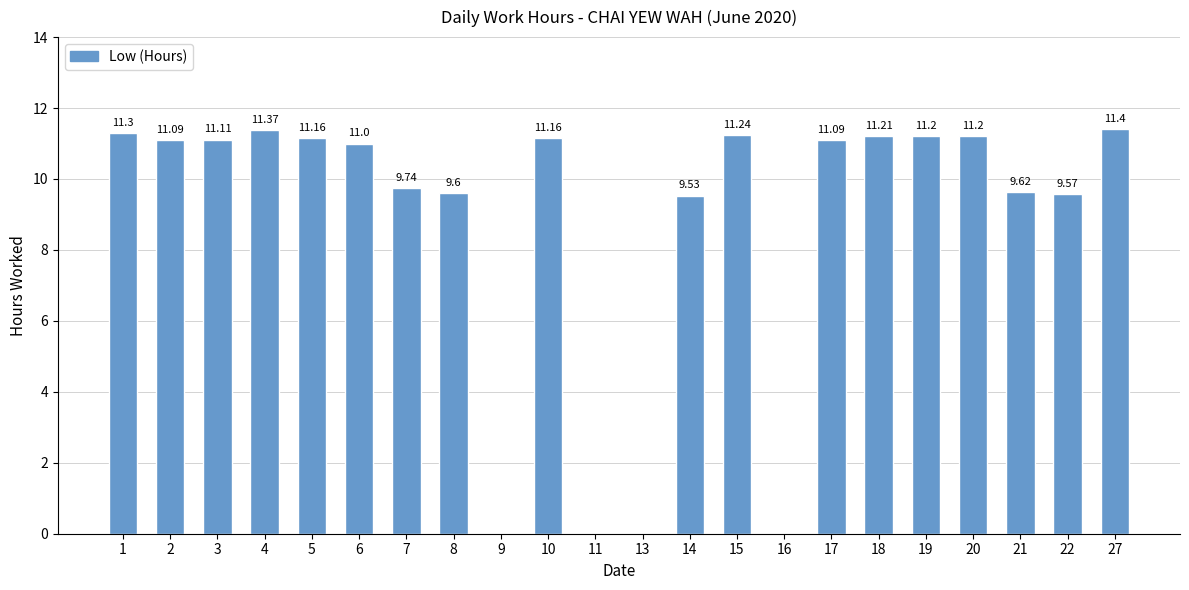

The chart shows a value of 0.0 at 11. True or false?

True